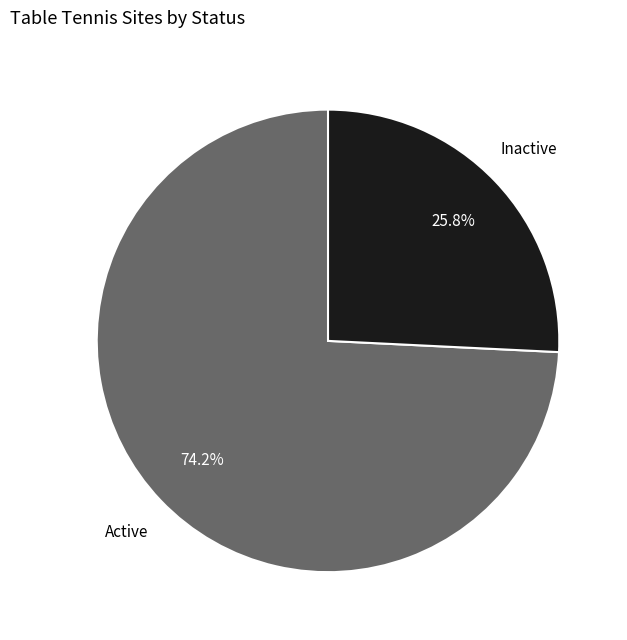

Is there any slice that represents more than half of the pie?

Yes